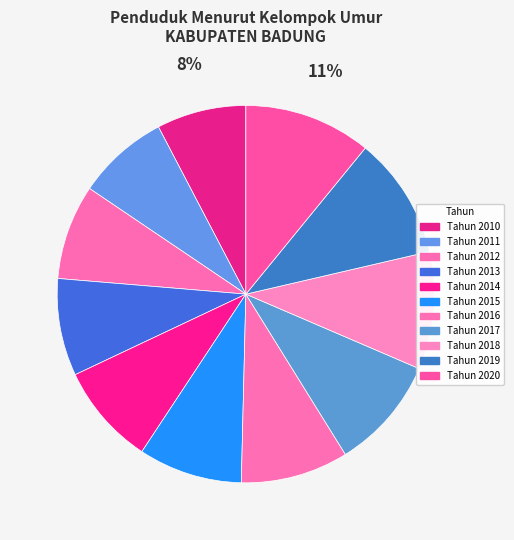

What is the largest slice in the pie chart?

Tahun 2020